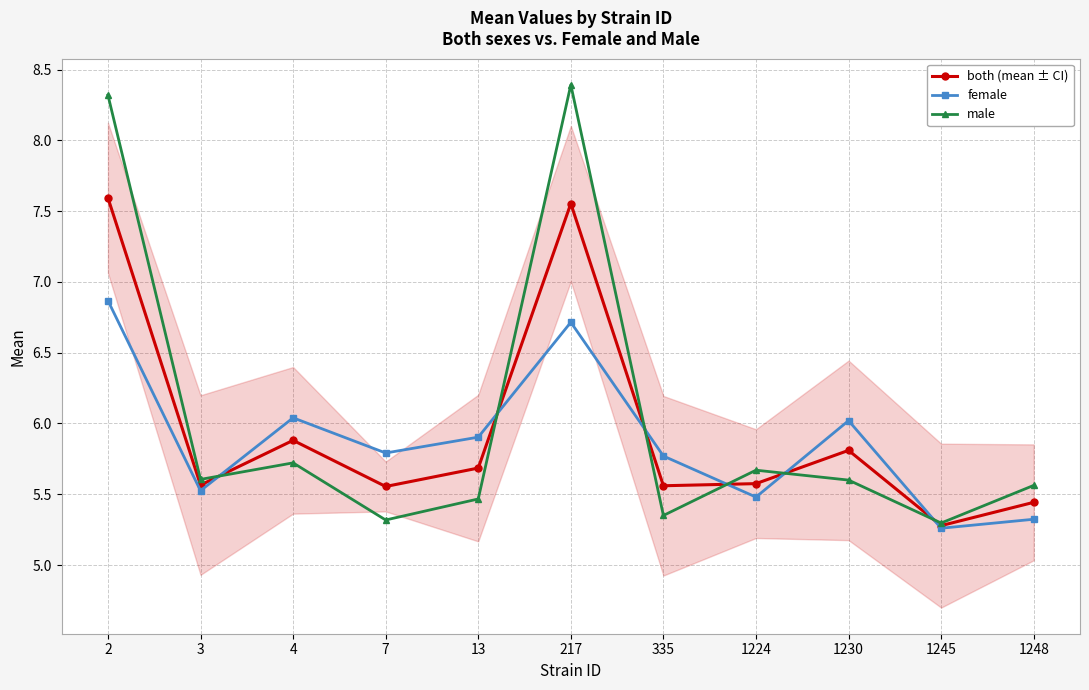

Which series changed the most between 2 and 7?

male